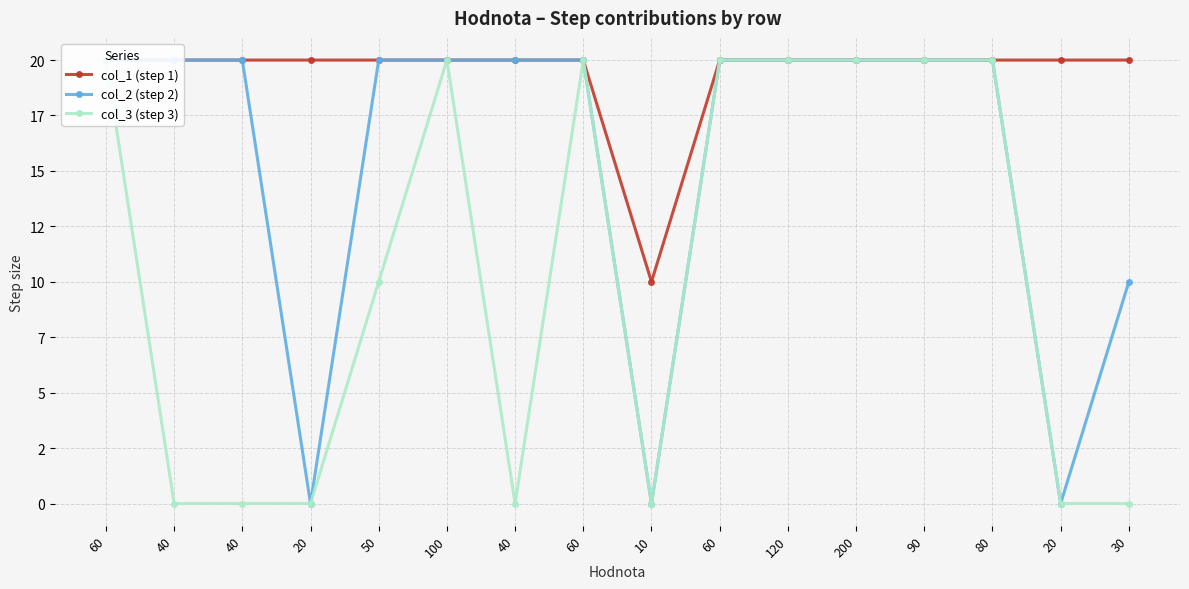

True or false: col_3 (step 3) and col_2 (step 2) cross at least once.

False